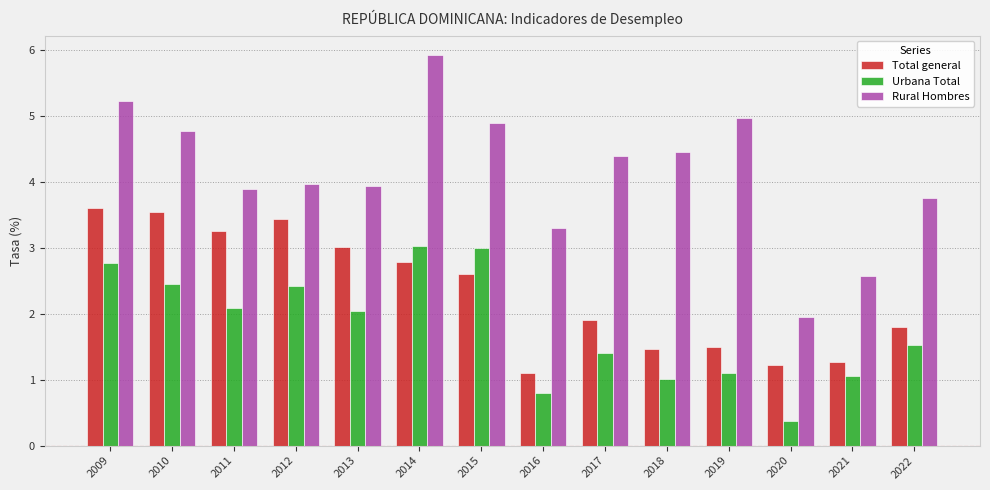

How many bars are there in each group?

3